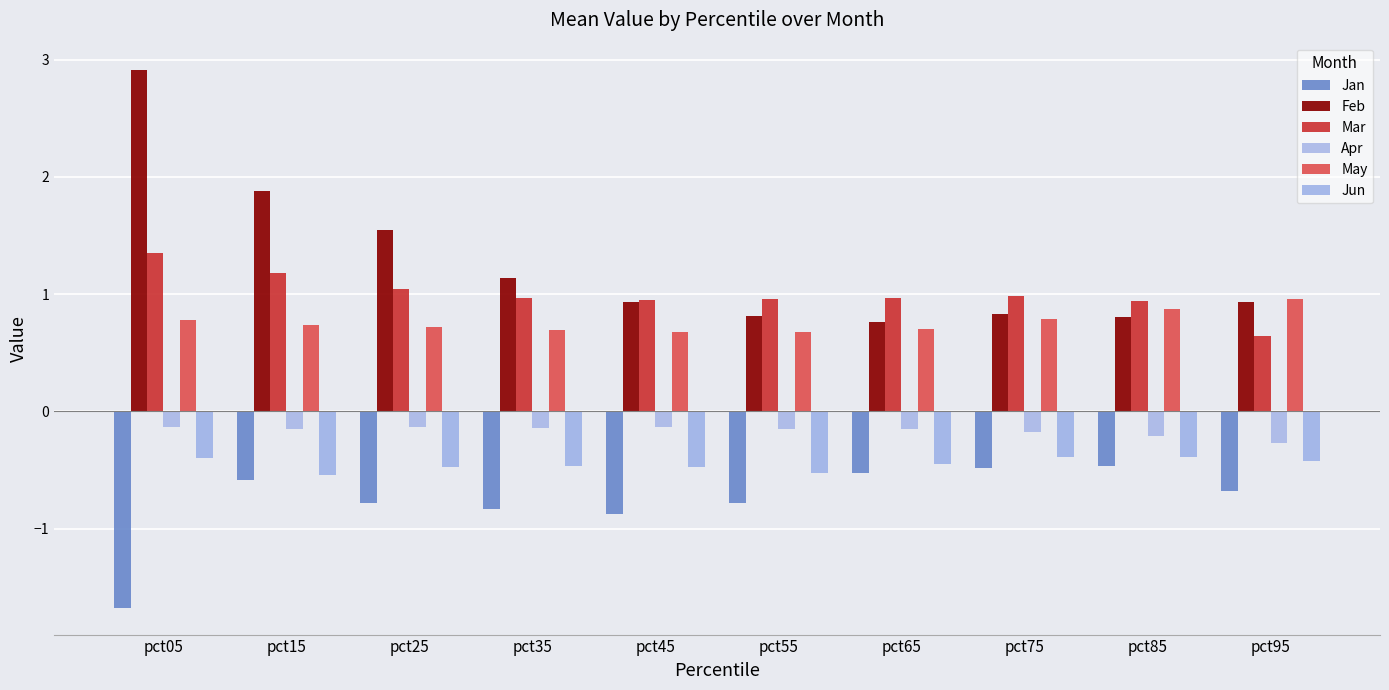

Is the value of Feb at pct25 greater than the value of Mar at pct55?

Yes